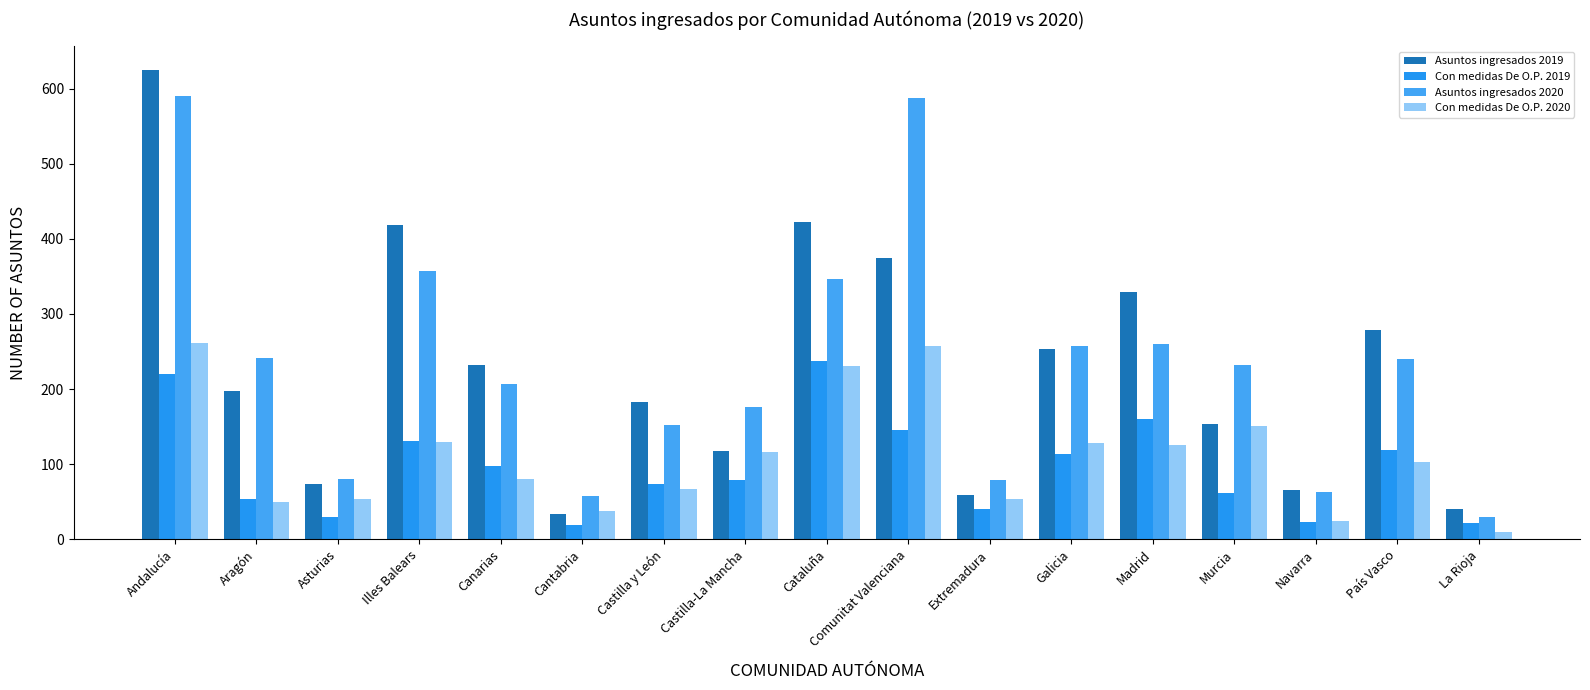

What is the greatest value displayed?

625